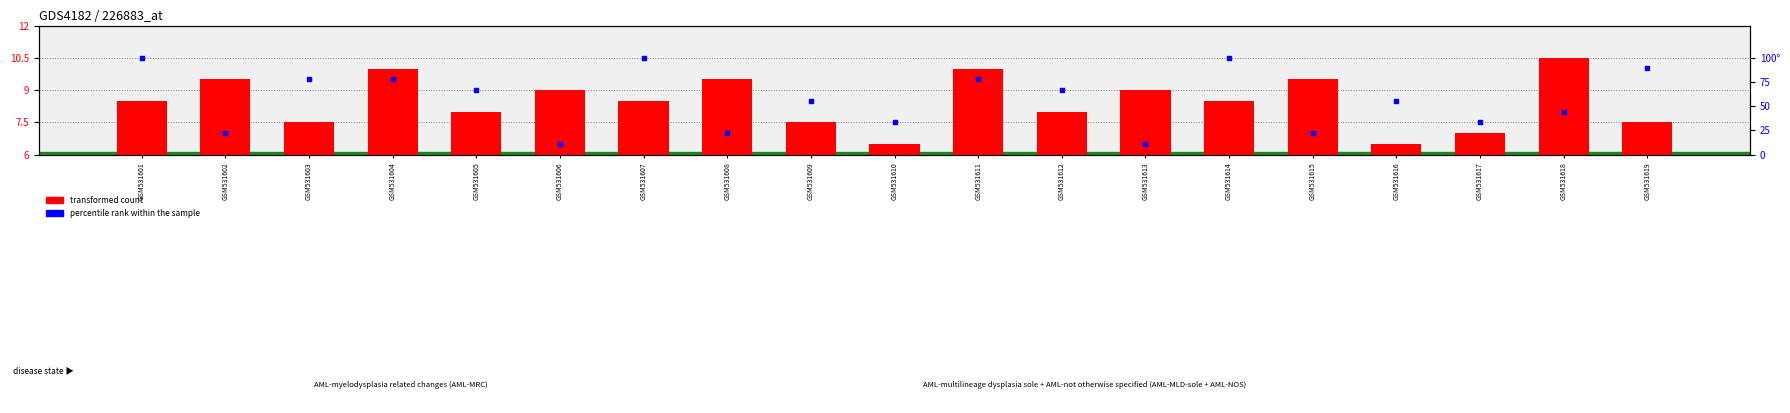

Which series reaches the minimum Y coordinate?

transformed count